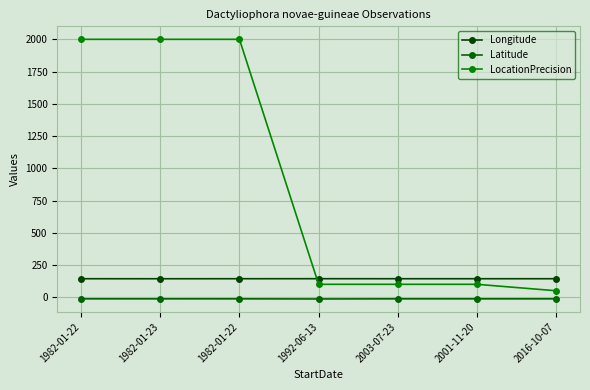

Which series has the largest range (max minus min)?

LocationPrecision